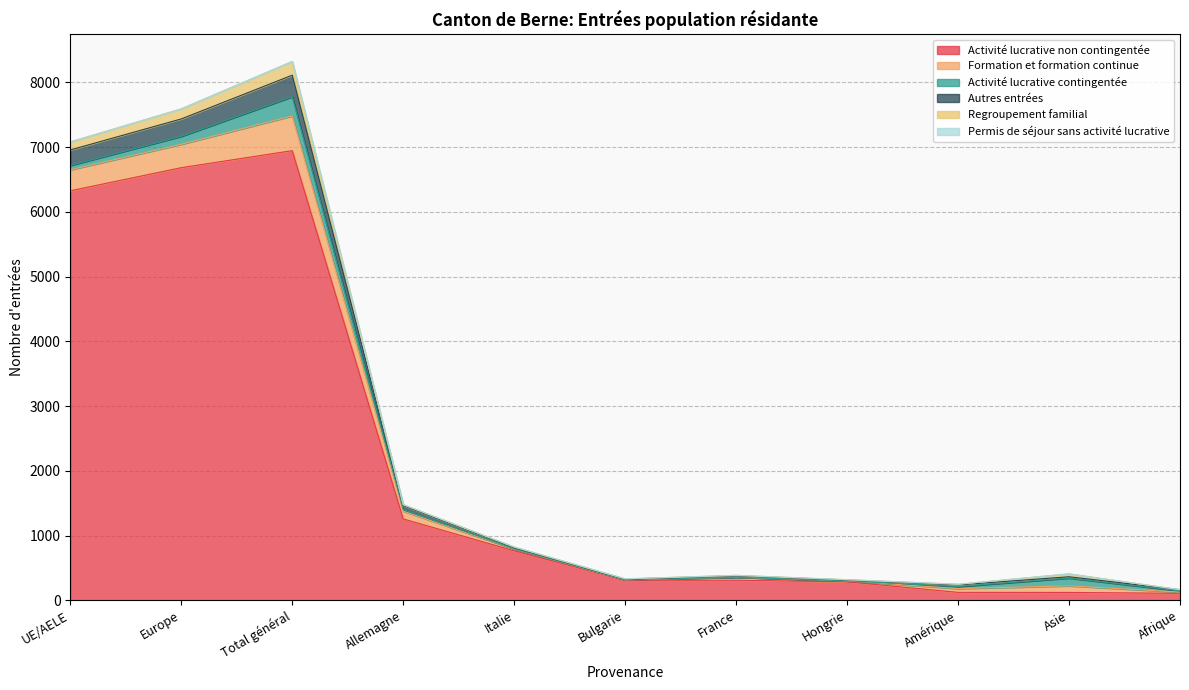

How many lines are shown in the chart?

6